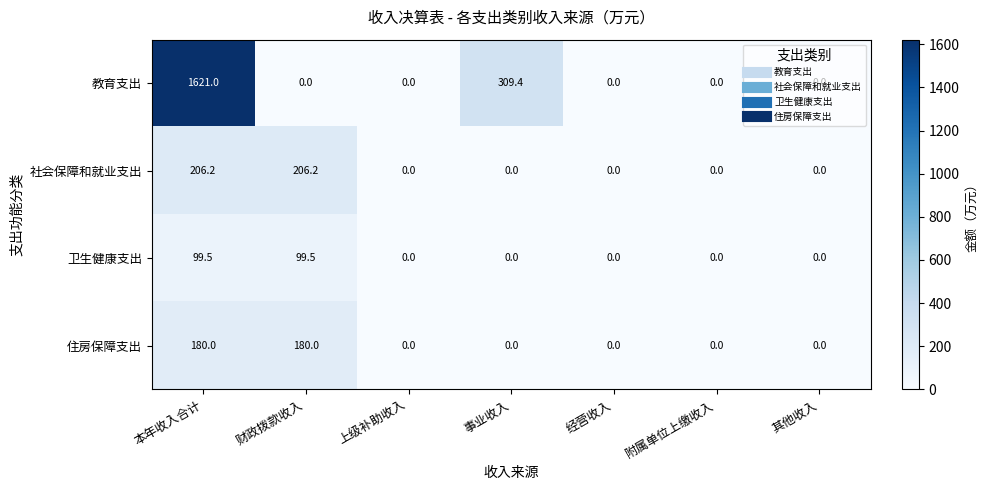

Which category has the highest value across all series?

本年收入合计